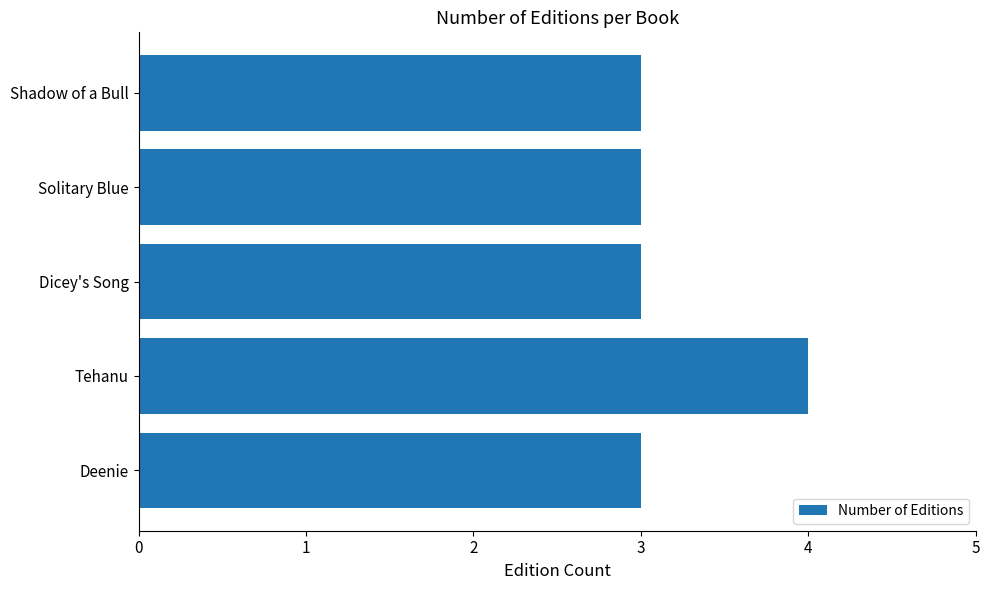

What is the average value?

3